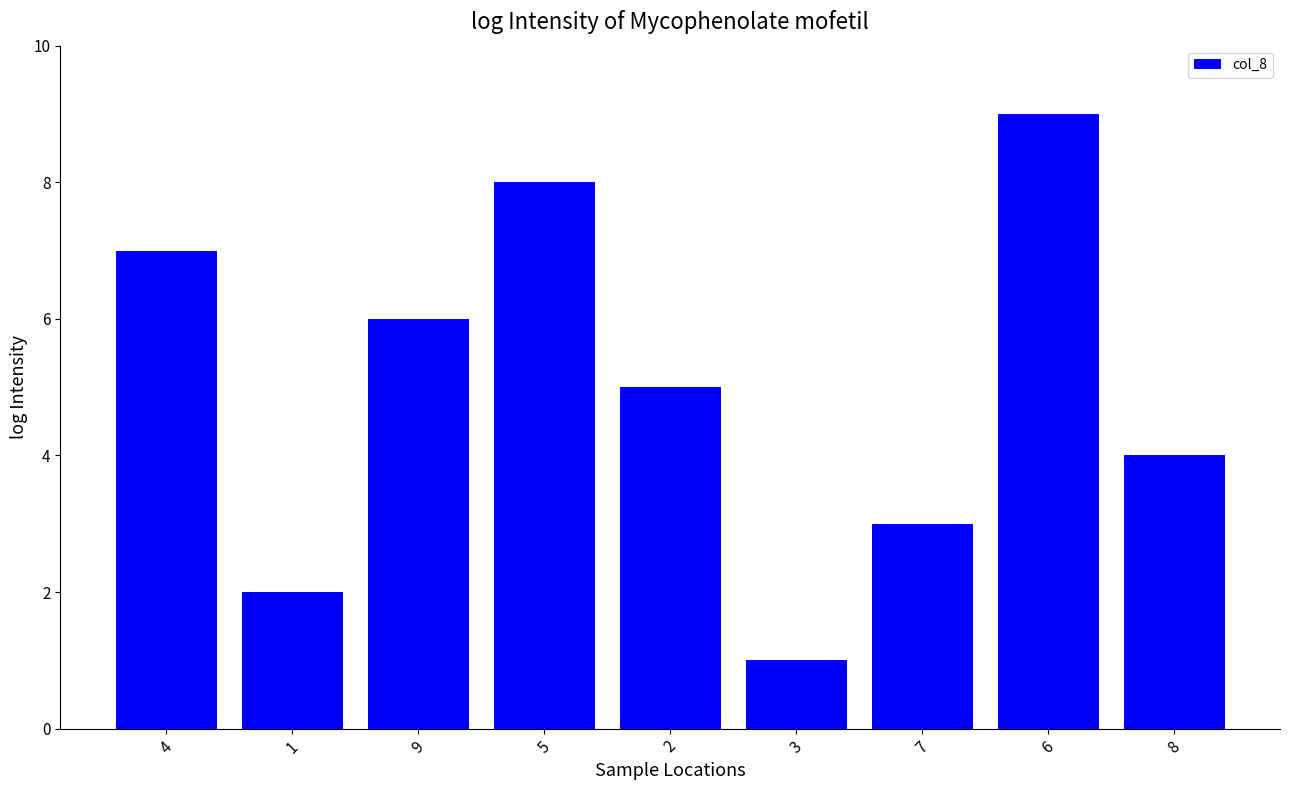

What is the label of the 4th bar from the right?

3